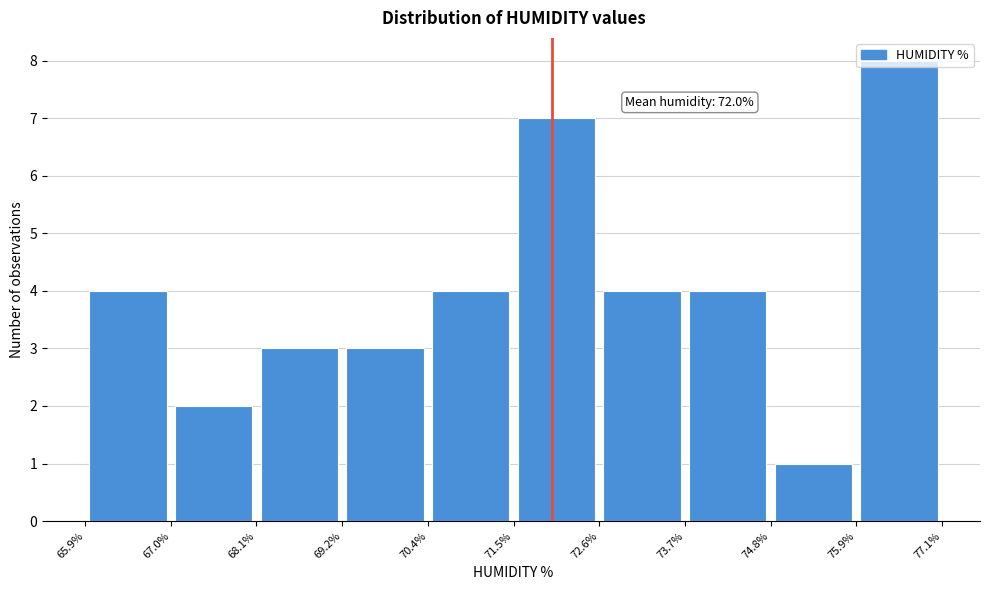

Which range on the x-axis has the tallest bar?

75.9% to 77.1%